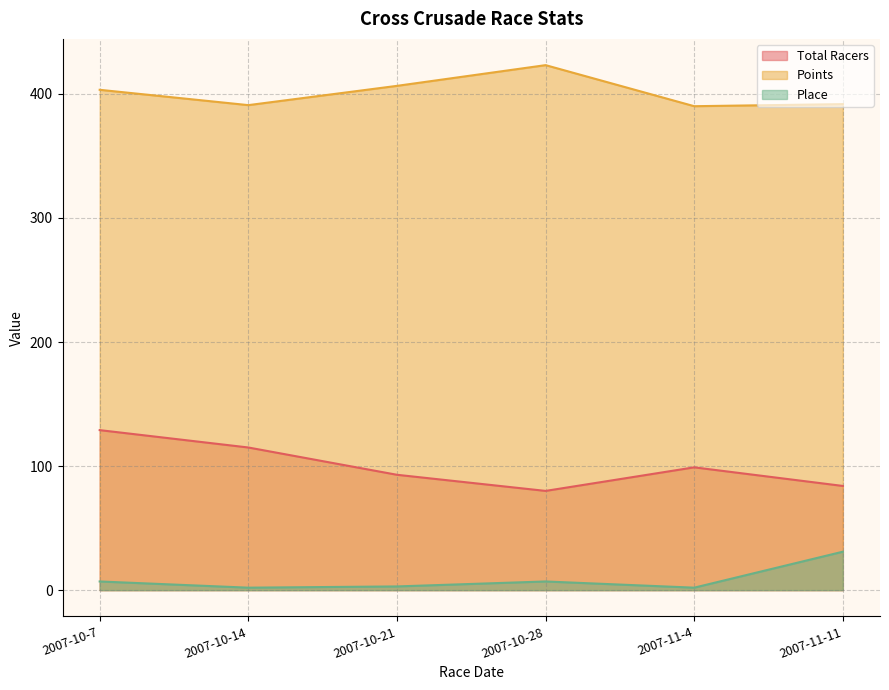

How many data points in Total Racers are above 99?

2